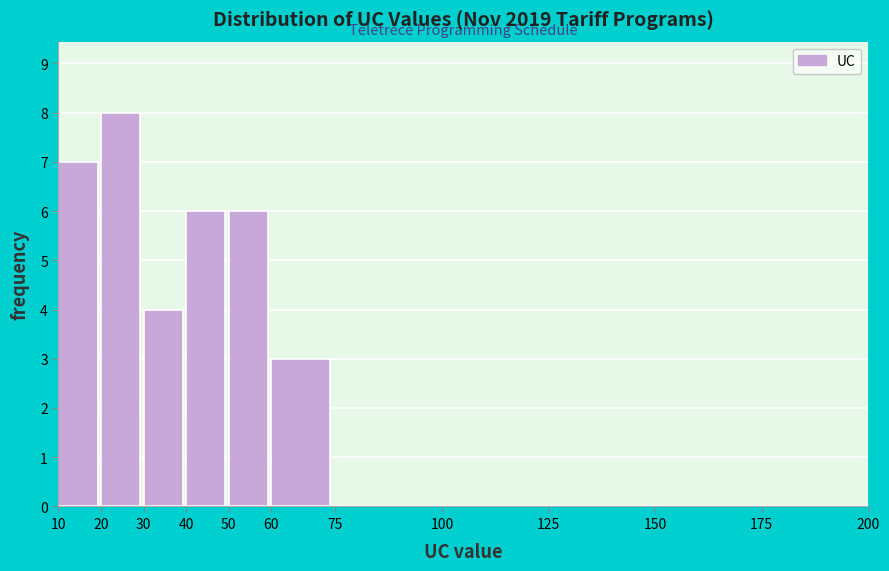

Reading left to right, transcribe this chart: for each bar, give the range it covers on the x-axis and its height. The values are not printed on the chart, so give them approximately, as read against the axis.

10 to 20: 7
20 to 30: 8
30 to 40: 4
40 to 50: 6
50 to 60: 6
60 to 75: 3
75 to 100: 0
100 to 125: 0
125 to 150: 0
150 to 175: 0
175 to 200: 0